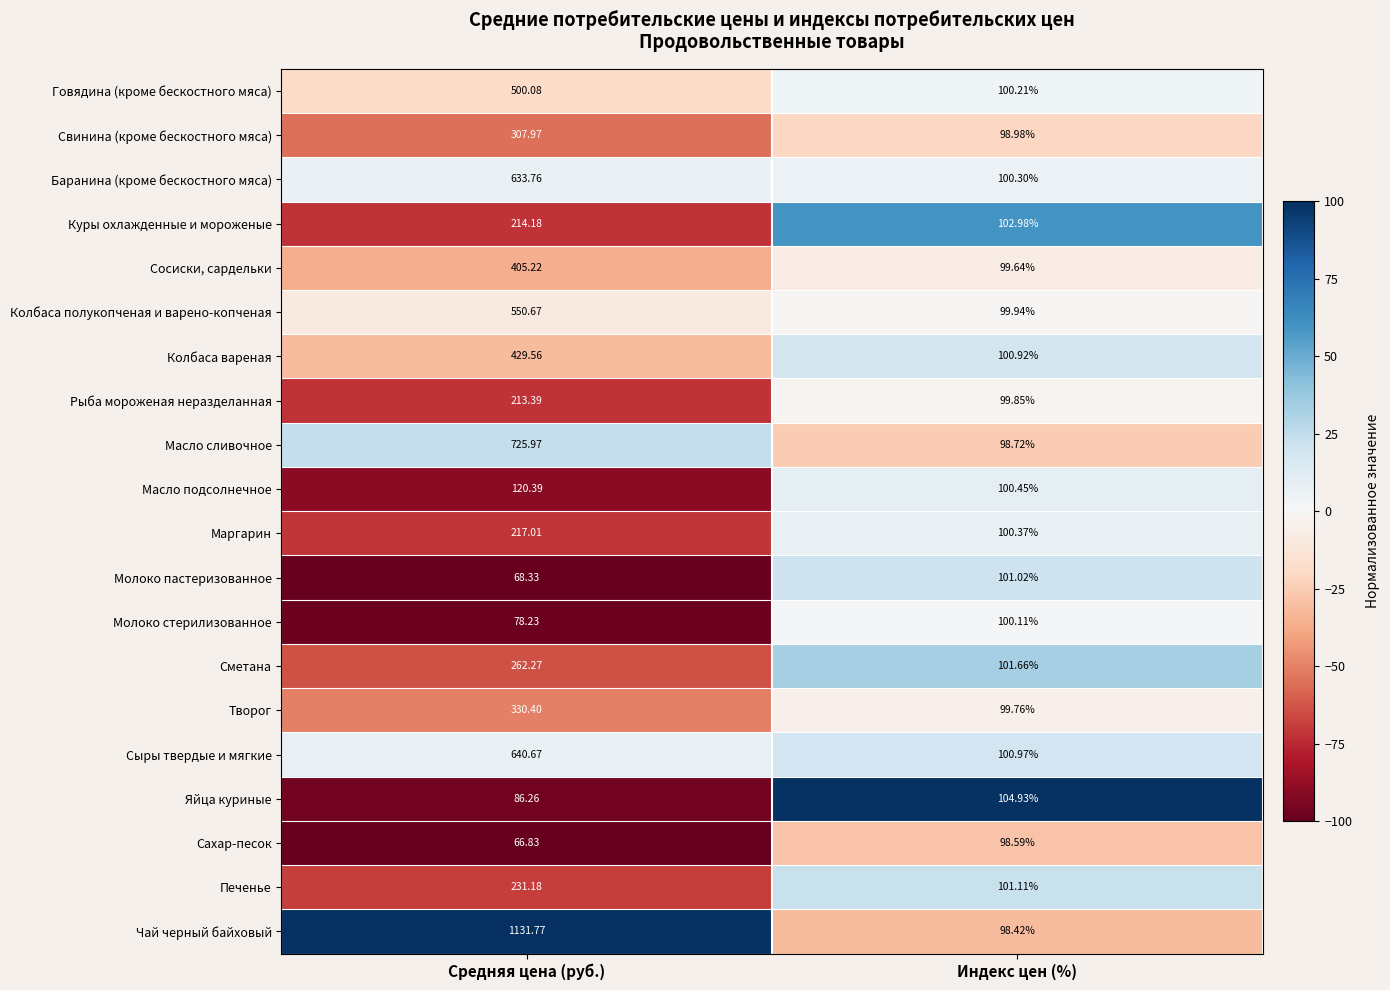

At which label does Сахар-песок first exceed 98?

Индекс цен (%)